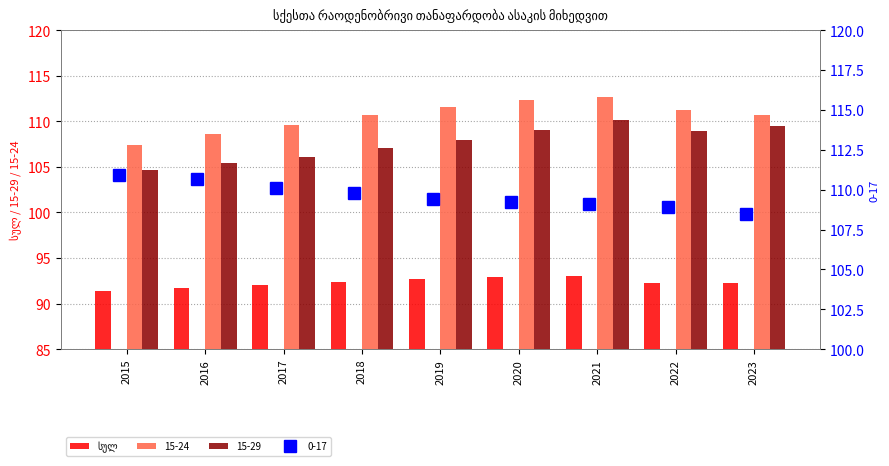

What is the sum of all values?

830.7